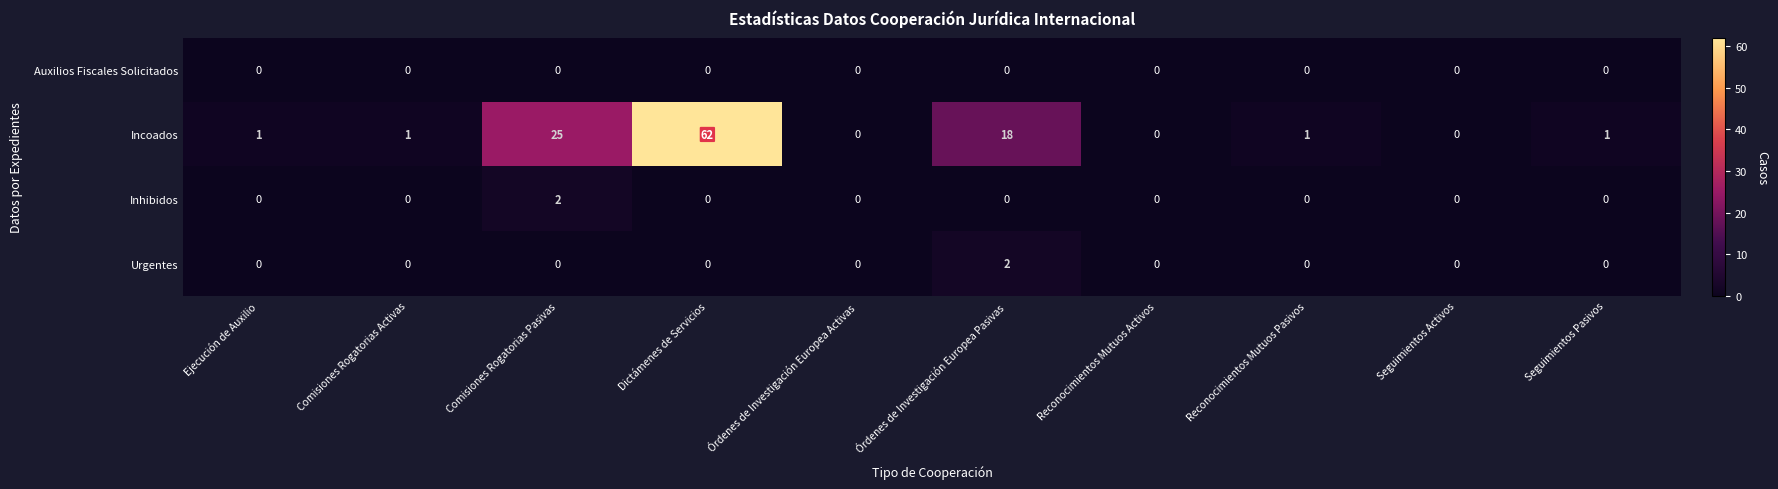

What is the sum of all Incoados values?

109